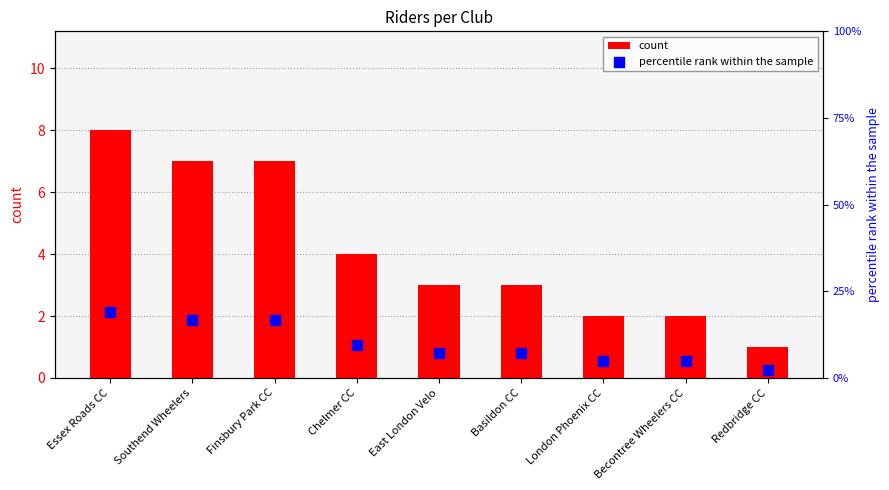

At how many categories does at least one series exceed 11?

3